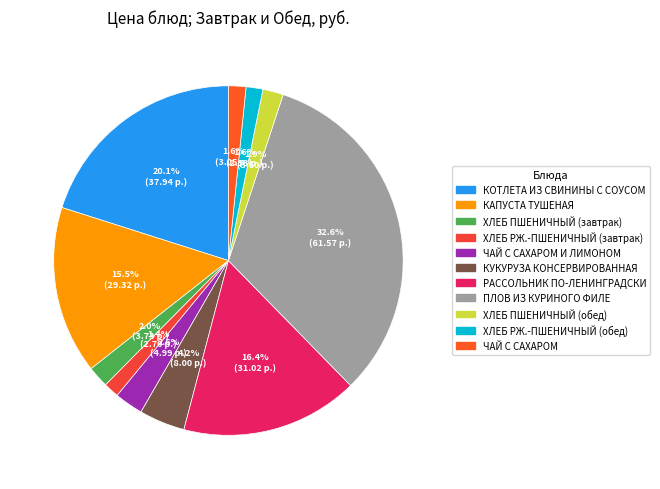

Is it true that ХЛЕБ ПШЕНИЧНЫЙ (завтрак) is 2% of the pie?

True